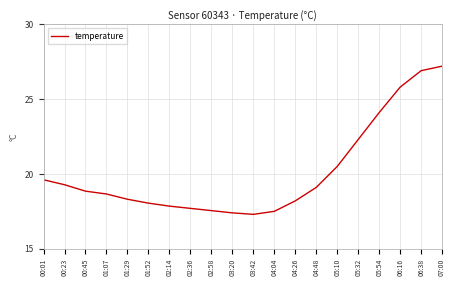

What position from the right is 03:20?

11